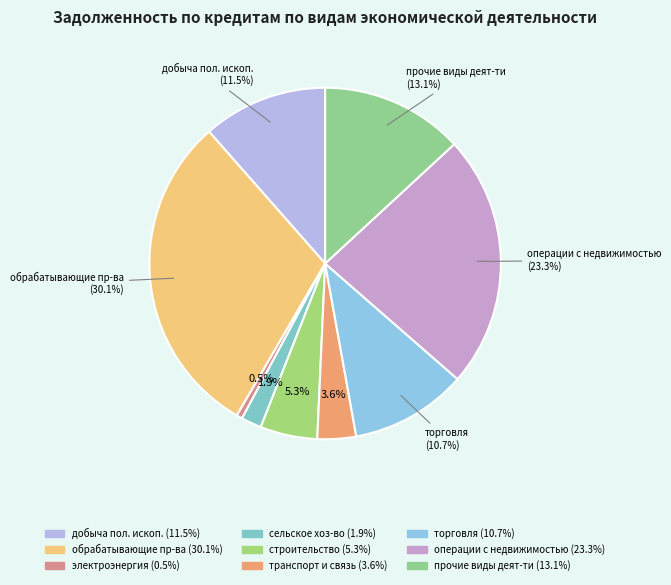

Count the number of slices in the pie.

9